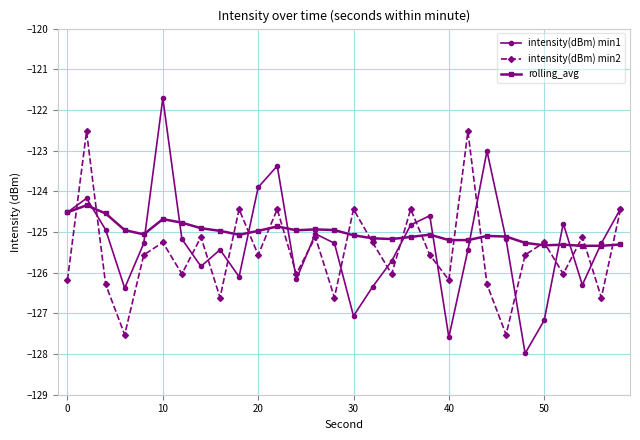

What is the lowest value of the intensity(dBm) min1 series?

-128.0